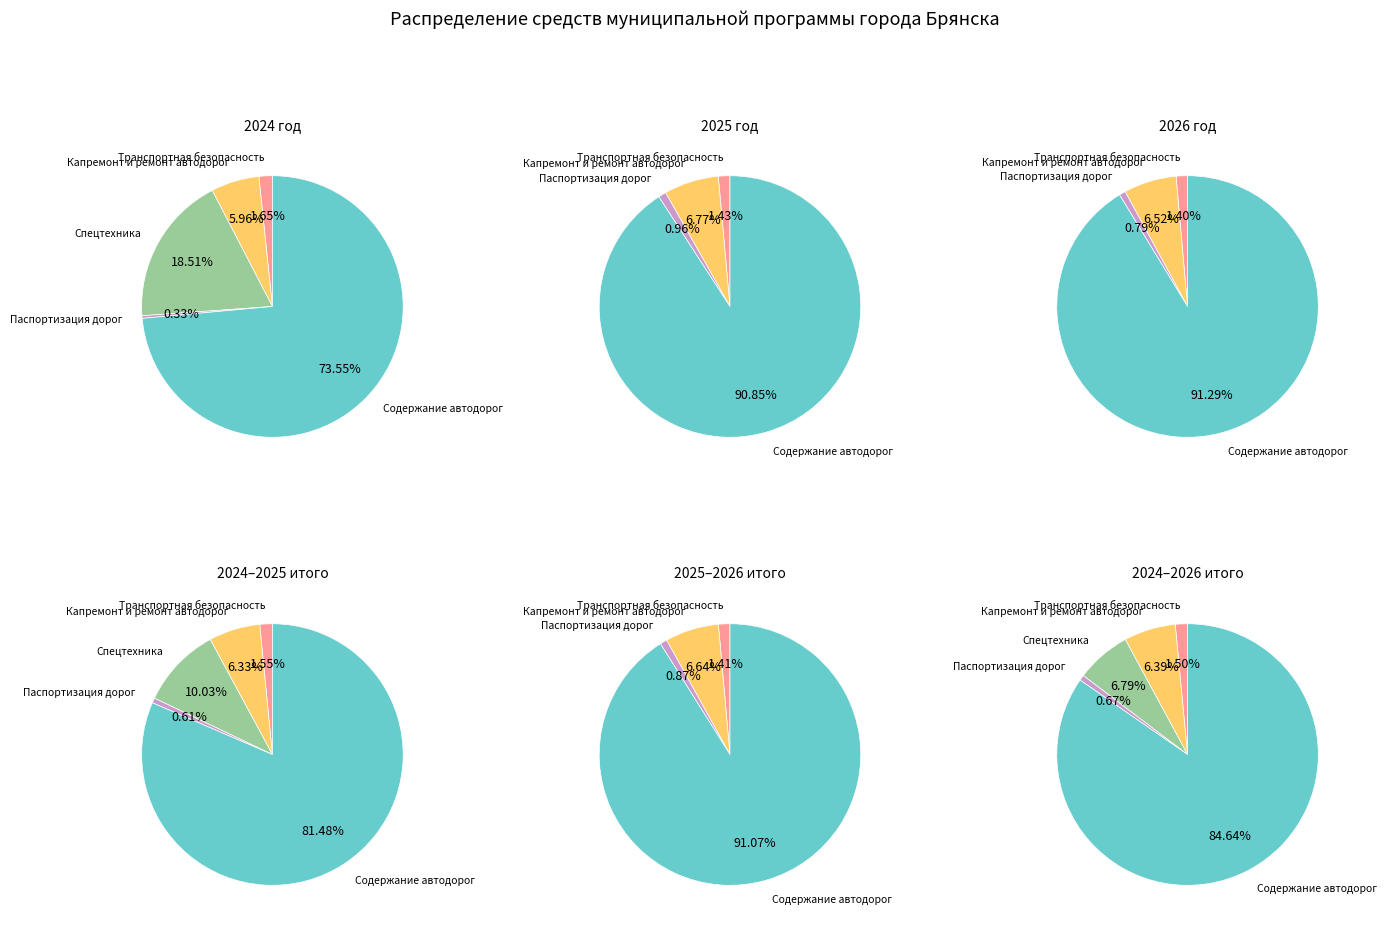

Combined, do Содержание автодорог и искусственных сооружений and Субсидии на приобретение спецтехники account for over 50%?

Yes